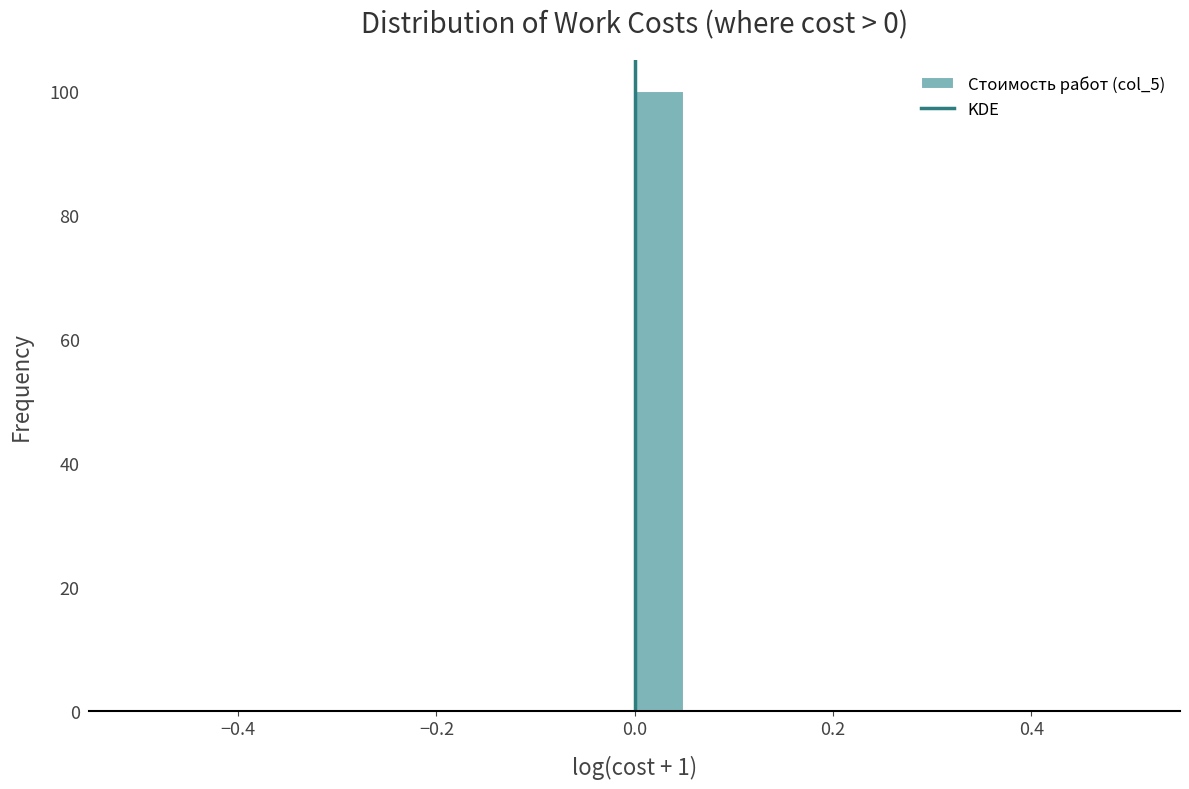

Around what value on the x-axis is the tallest bar? Give the approximate position of its centre, as read against the axis.

0.02